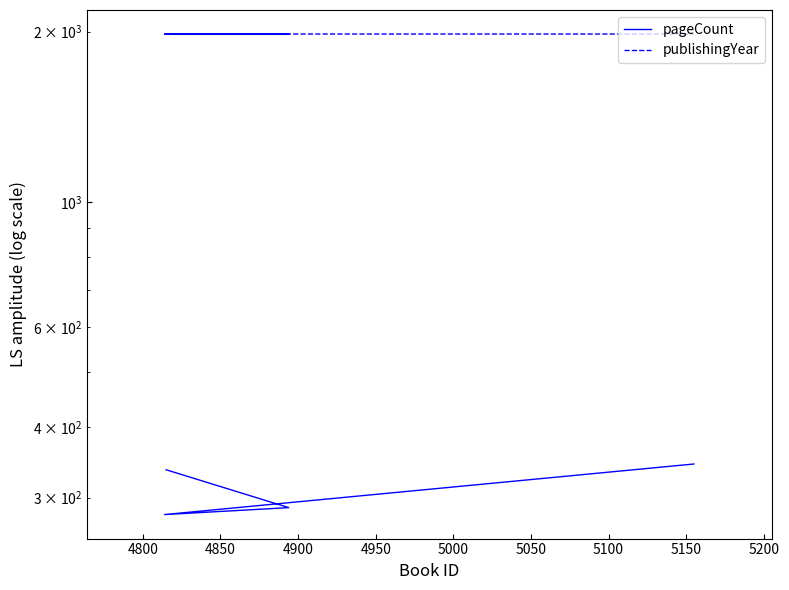

At how many categories does at least one series exceed 1703?

4